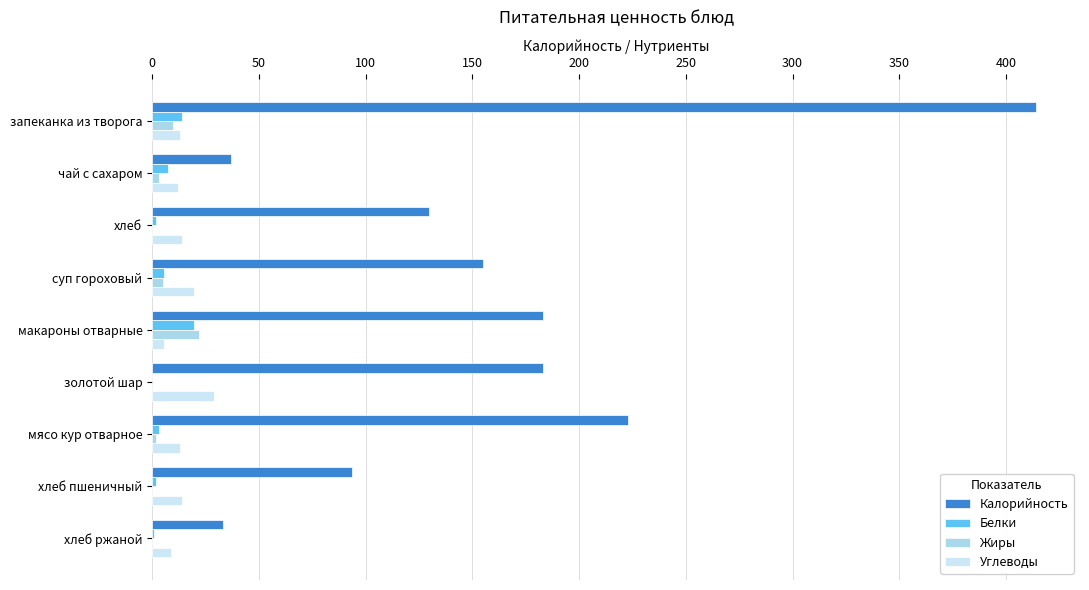

Count the number of data series in this chart.

4